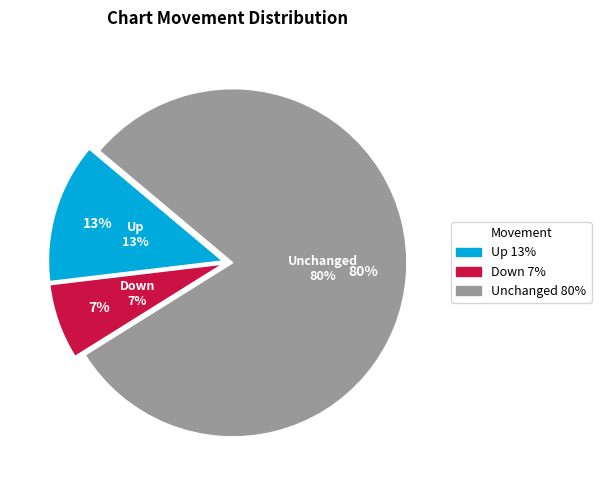

Which has a higher value, up or -?

up